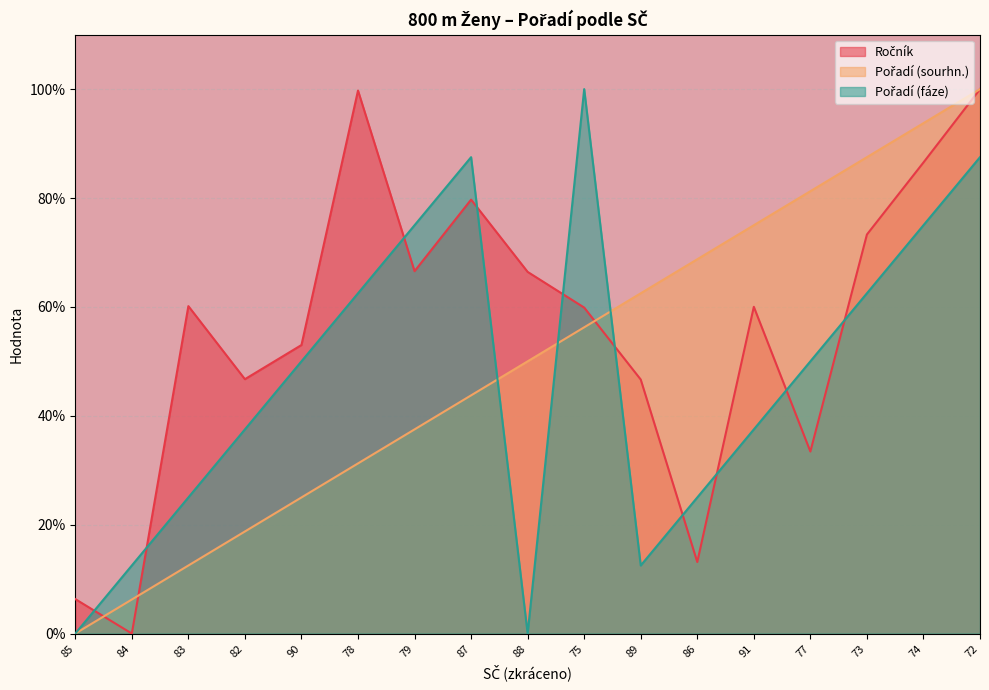

How many intersections are there between Ročník and Pořadí (sourhn.)?

4